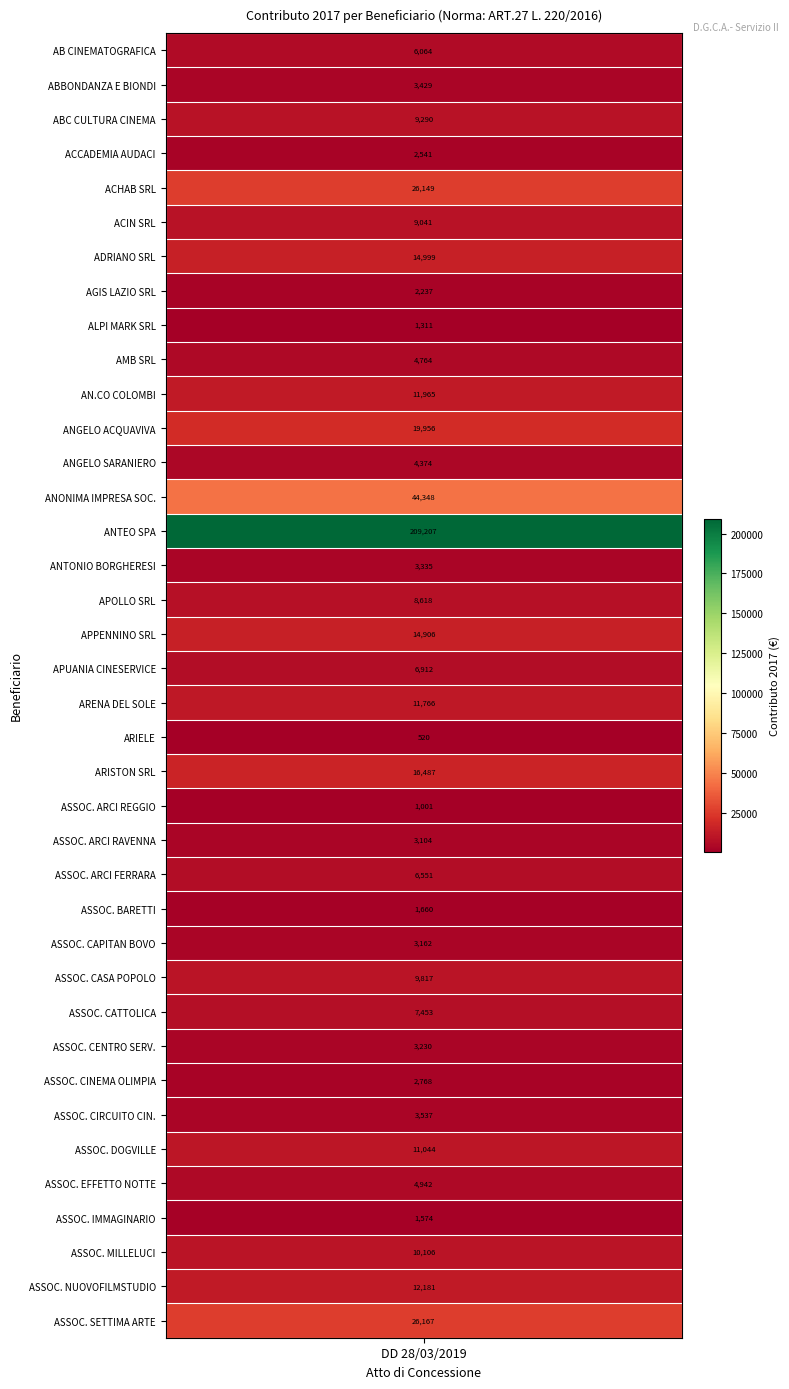

True or false: the data shows 520 at 20.

True